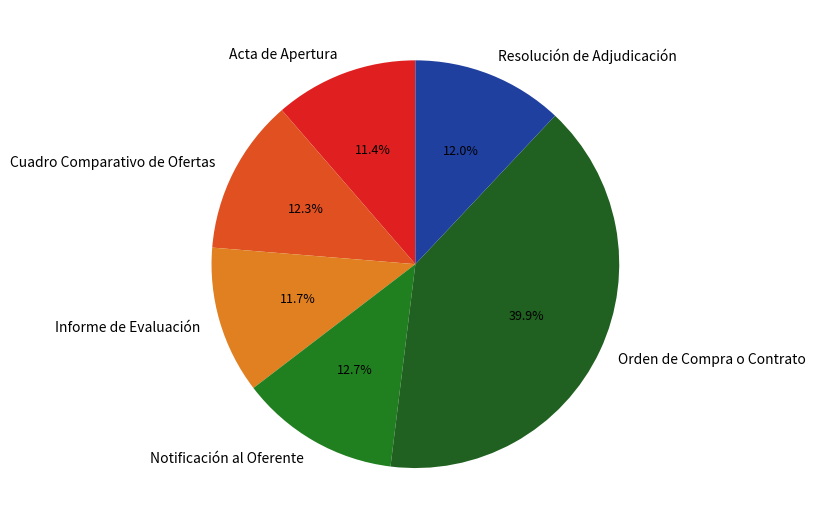

Is there a majority slice in this chart?

No